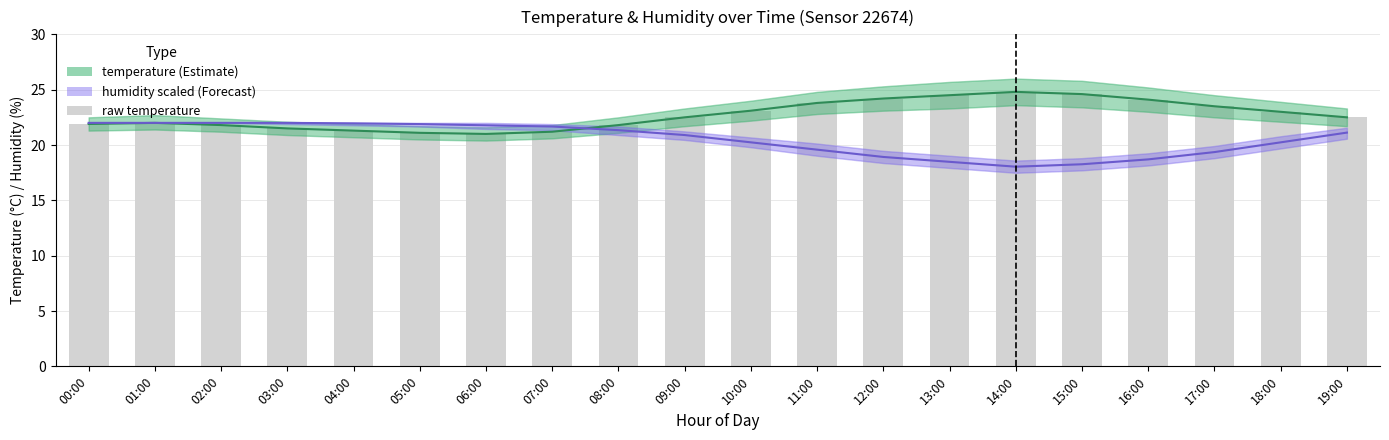

At which category is the sum across all series the highest?

14:00